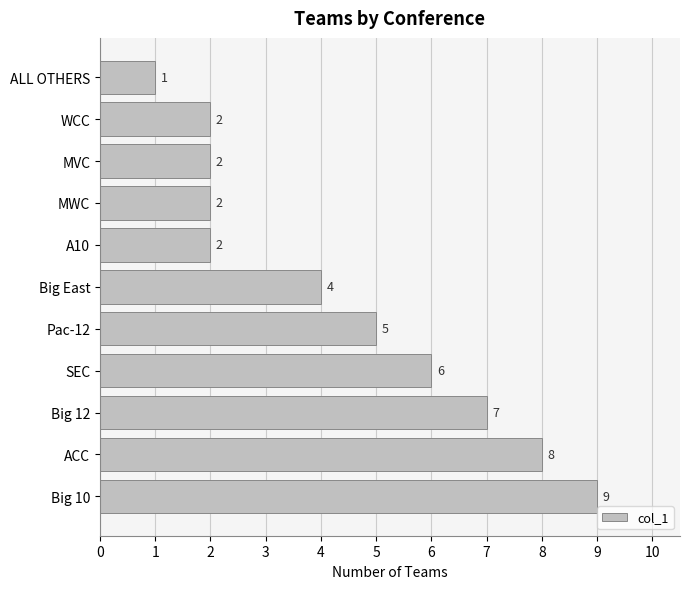

Approximately how many times larger is the value at Big 12 compared to MVC?

3.5